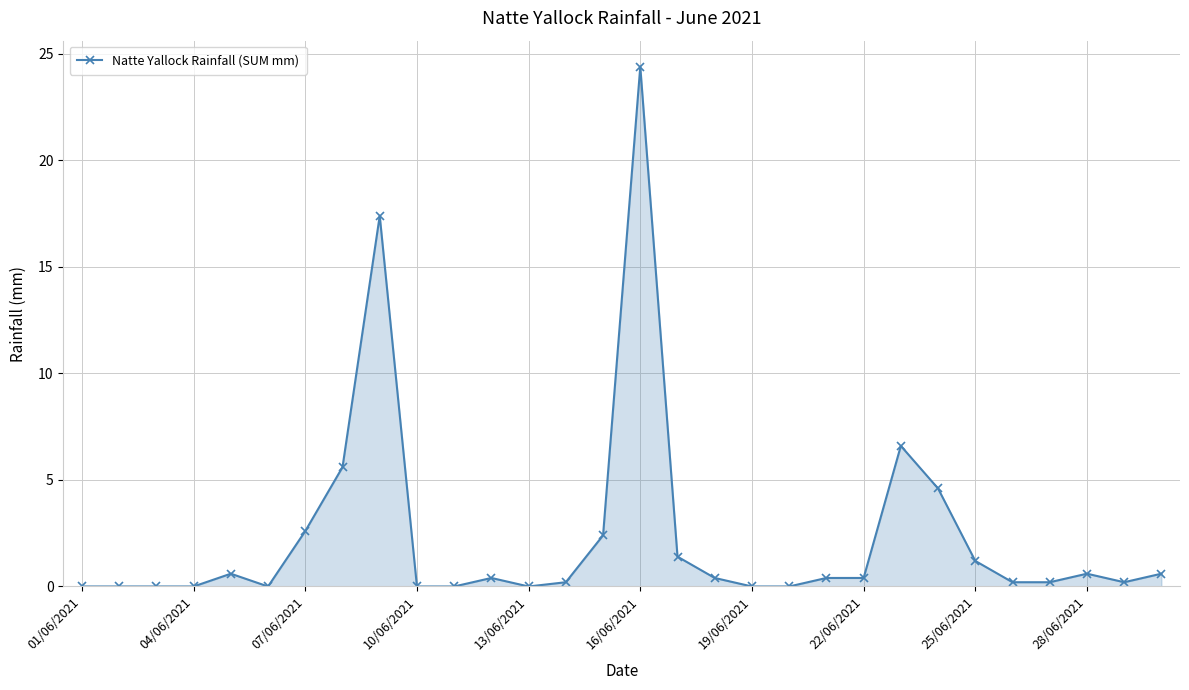

What is the greatest value displayed?

24.4